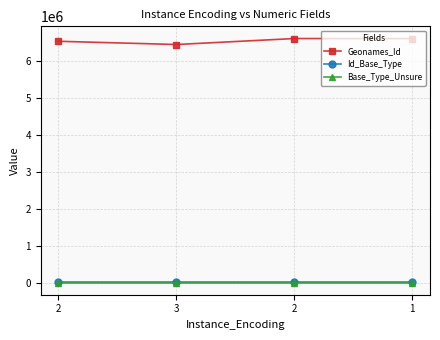

How many categories are shown in the chart?

4